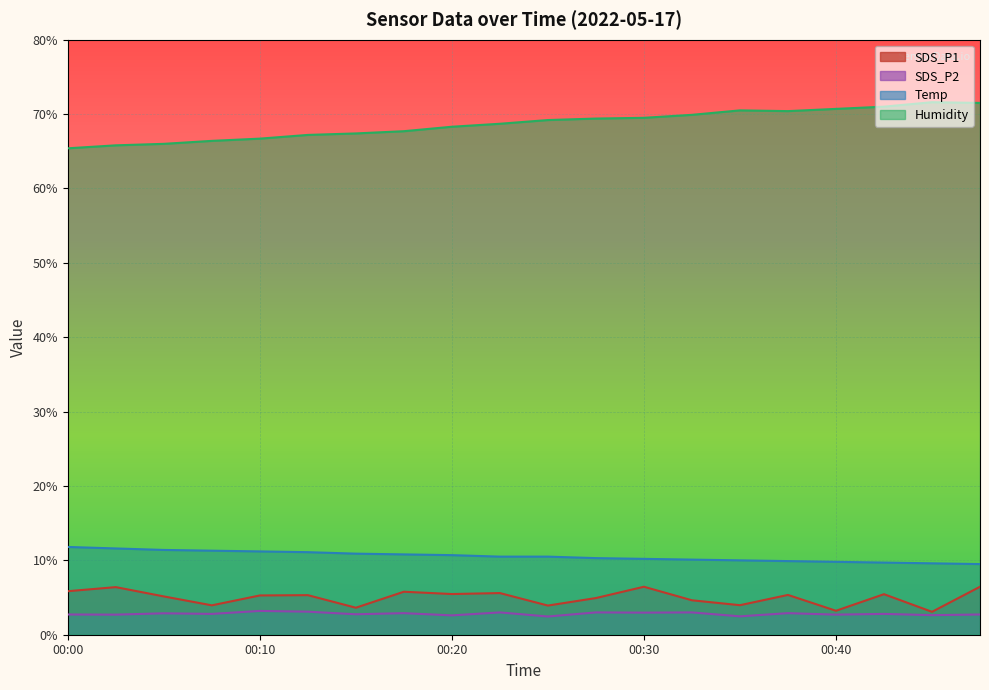

What is the value of the Temp point at the 9th from the left?

10.7